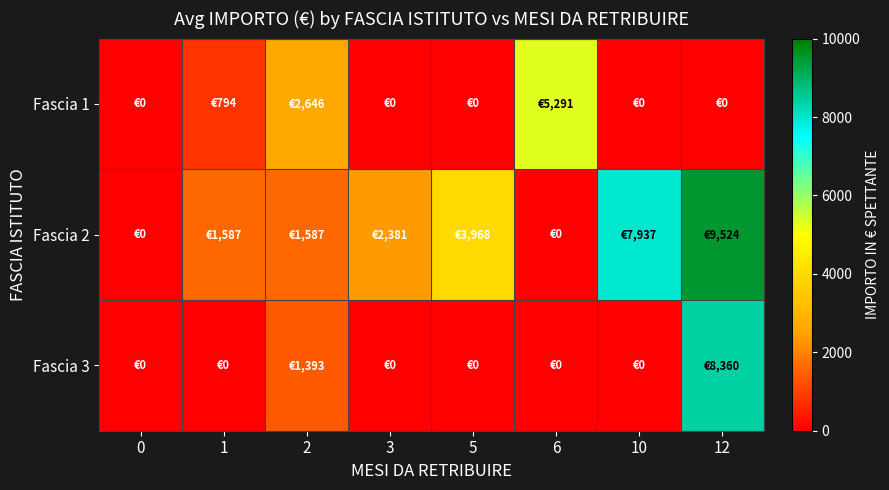

Which series has the widest spread of values?

Fascia 2